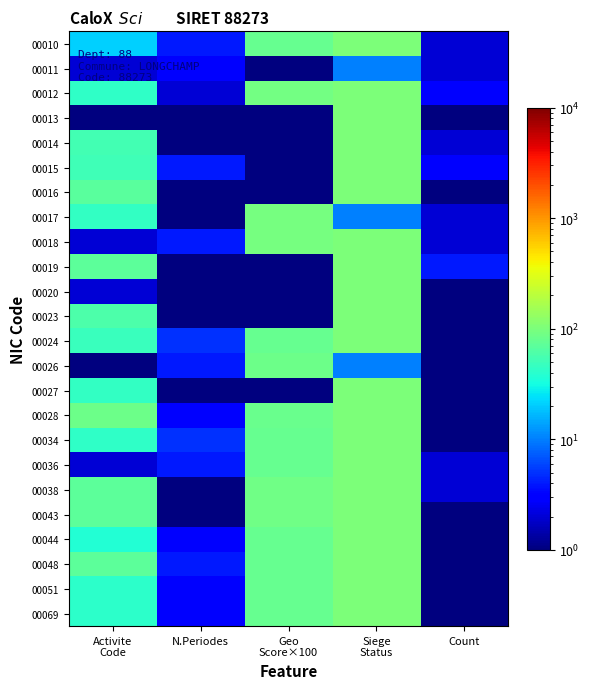

At which category is the sum across all series the highest?

Siege
Status